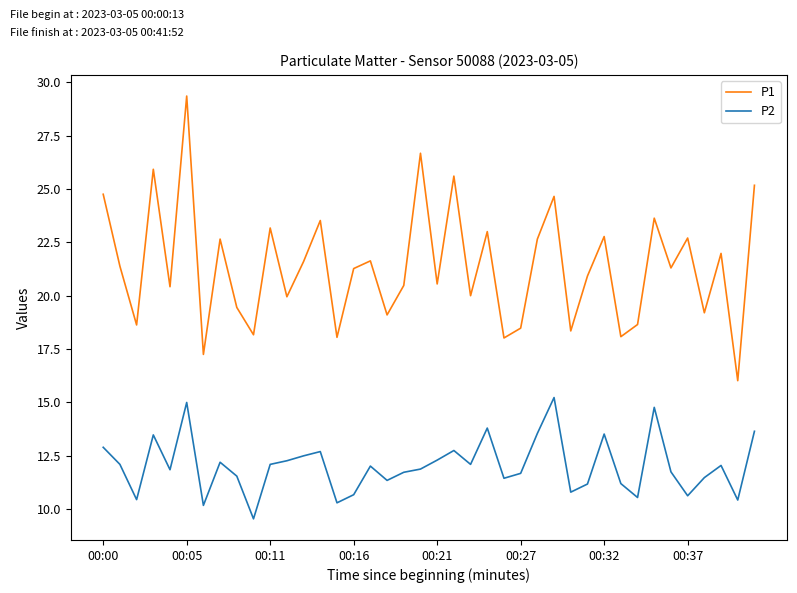

What is the lowest value of the P1 series?

16.0